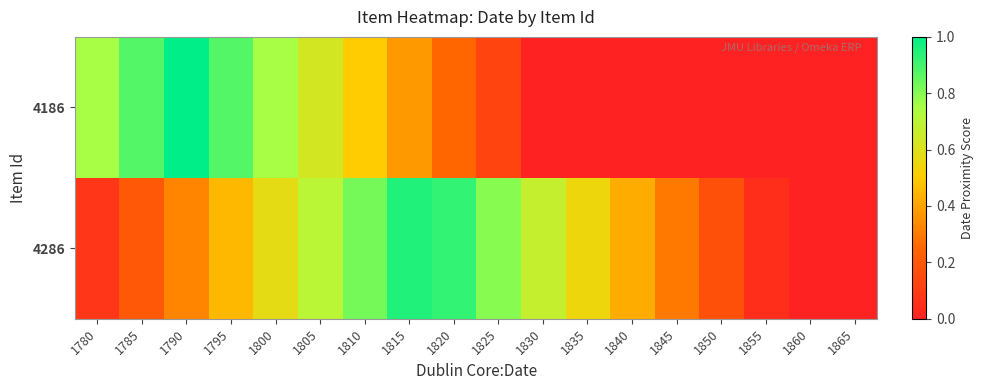

Rank the series by their average value, from highest to lowest.

4286, 4186